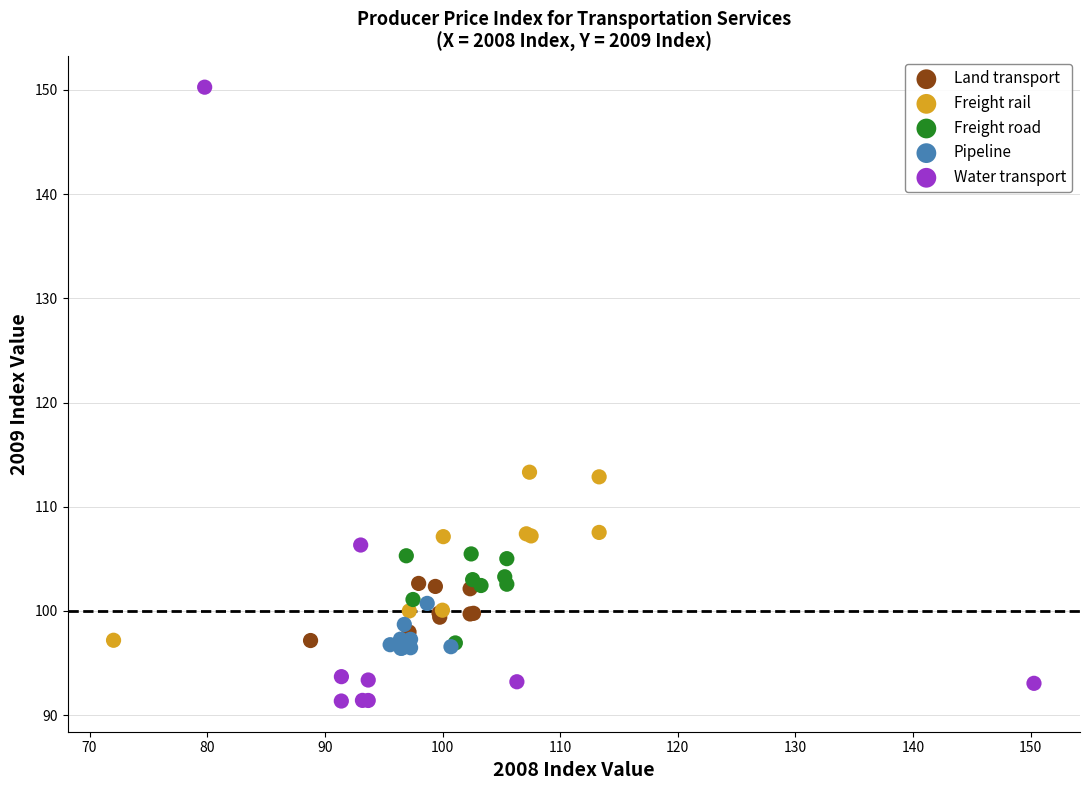

Which series contains the lowest Y value?

Water transport